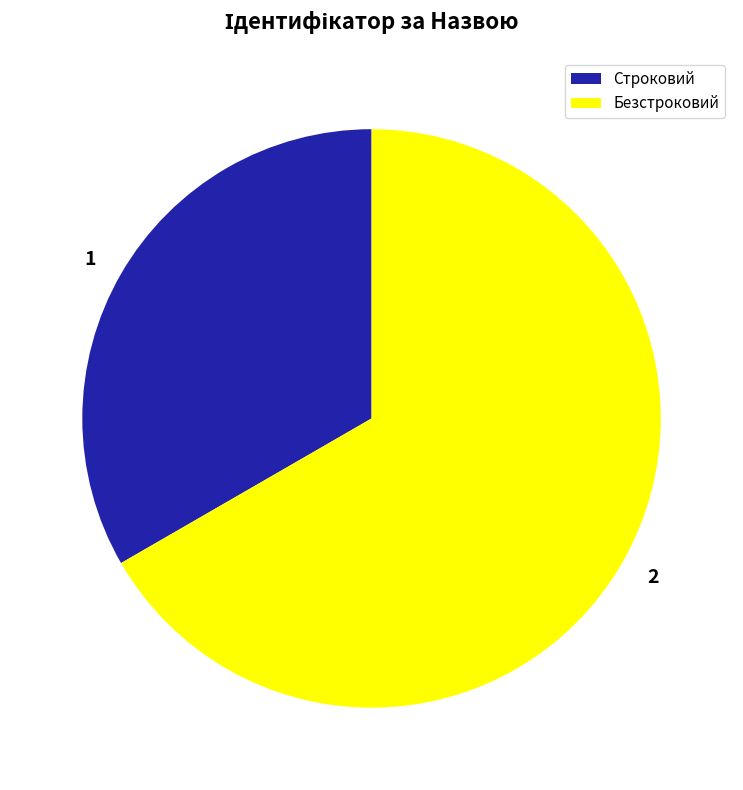

True or false: Безстроковий accounts for 81% of the total.

False